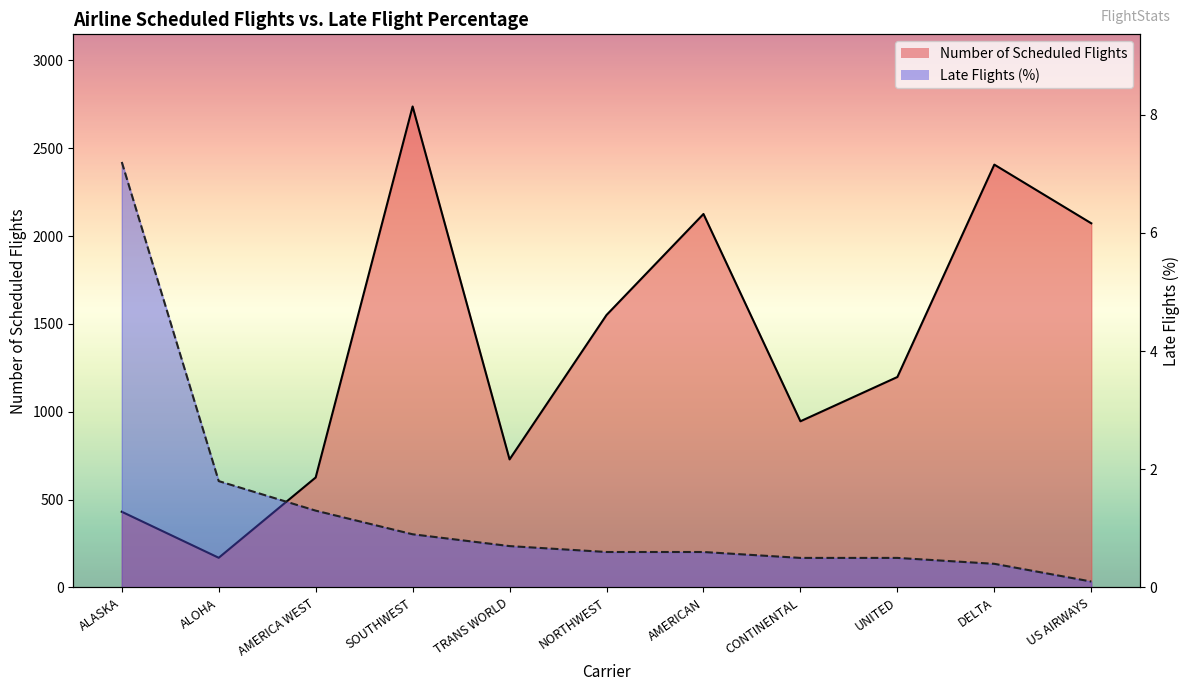

The Number of Scheduled Flights series shows 281.5 at ALASKA. True or false?

False